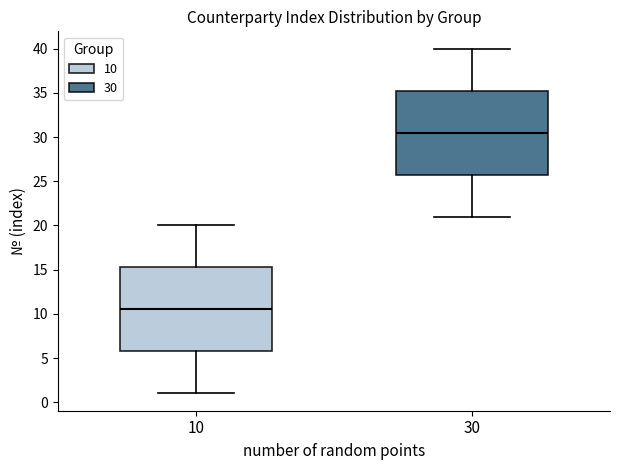

Reading left to right, transcribe this box plot: for each box, give where its median line is, the range the box spans, and where its two whiskers end, as read against the y-axis. The values are not printed on the chart, so give them approximately, as read against the axis.

10: median 10.5, box 6.0 to 15.5, whiskers 1.0 to 20.0
30: median 30.5, box 26.0 to 35.5, whiskers 21.0 to 40.0